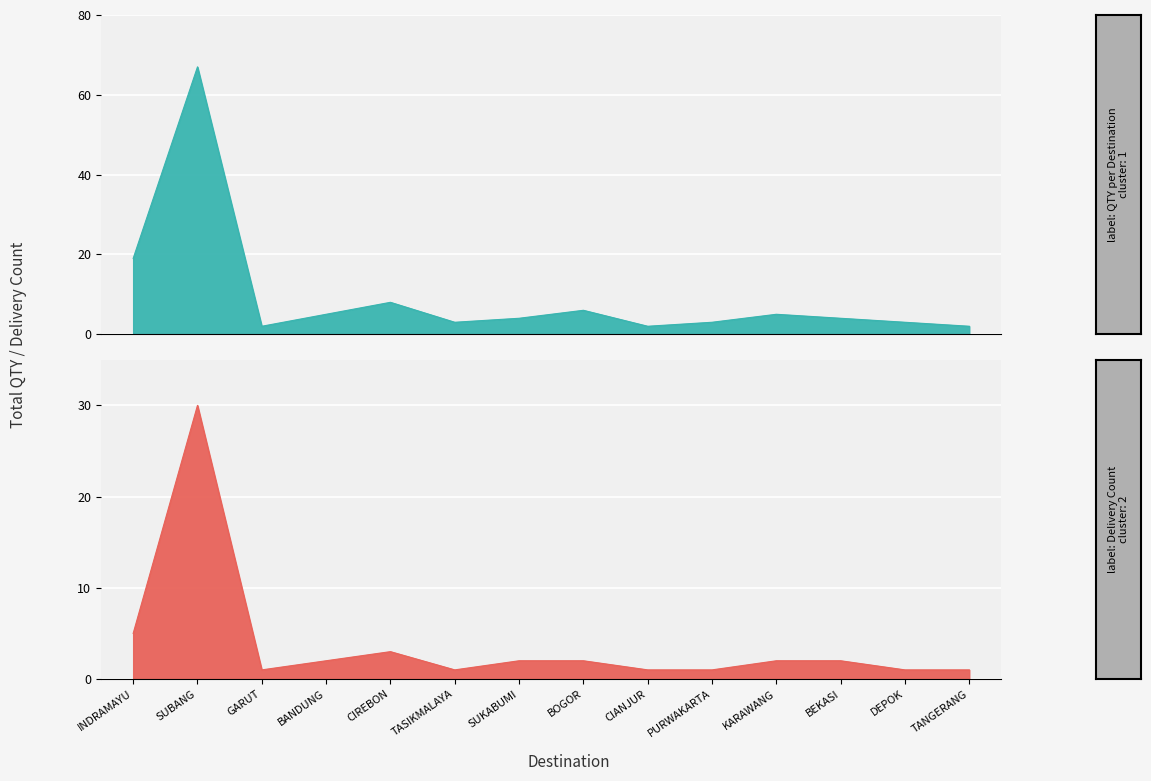

Reading left to right, list all the values displayed in this chart.

QTY per Destination: INDRAMAYU=19	SUBANG=67	GARUT=2	BANDUNG=5	CIREBON=8	TASIKMALAYA=3	SUKABUMI=4	BOGOR=6	CIANJUR=2	PURWAKARTA=3	KARAWANG=5	BEKASI=4	DEPOK=3	TANGERANG=2
Delivery Count: INDRAMAYU=5	SUBANG=30	GARUT=1	BANDUNG=2	CIREBON=3	TASIKMALAYA=1	SUKABUMI=2	BOGOR=2	CIANJUR=1	PURWAKARTA=1	KARAWANG=2	BEKASI=2	DEPOK=1	TANGERANG=1